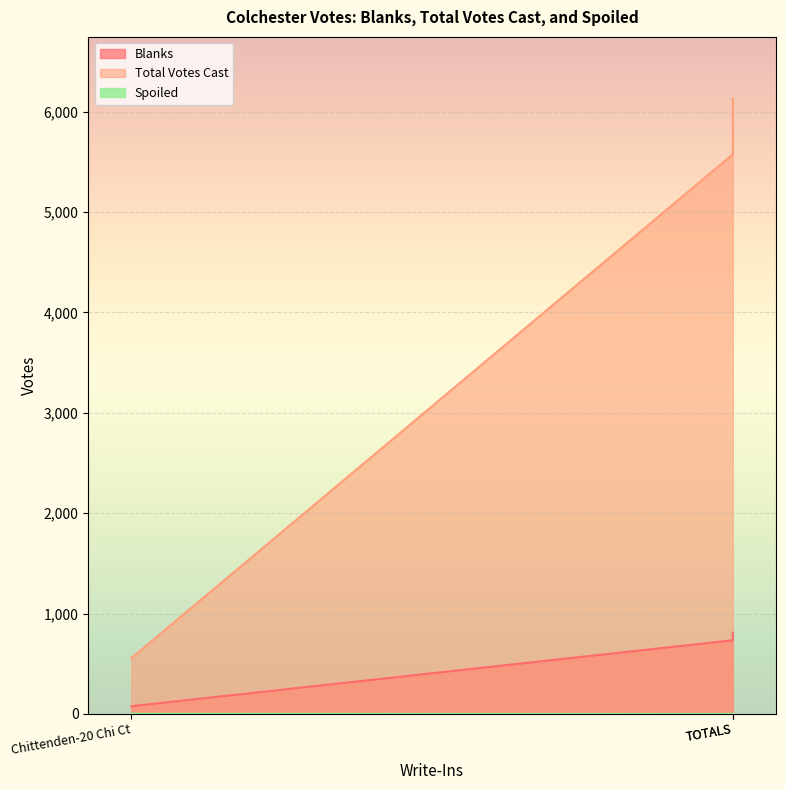

What is the difference between the second highest and minimum values in the Spoiled series?

2